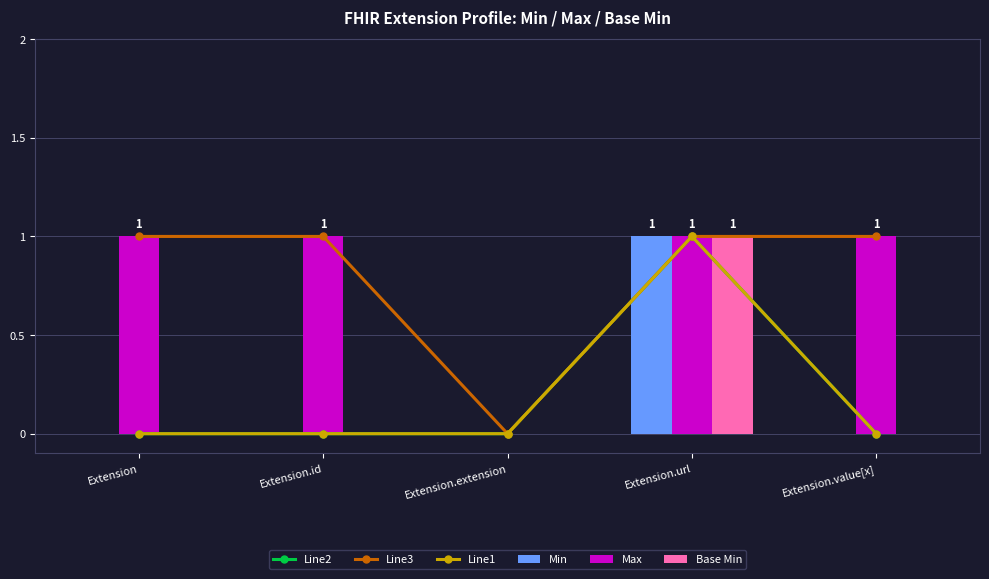

The Min series shows 2 at Extension.url. True or false?

False